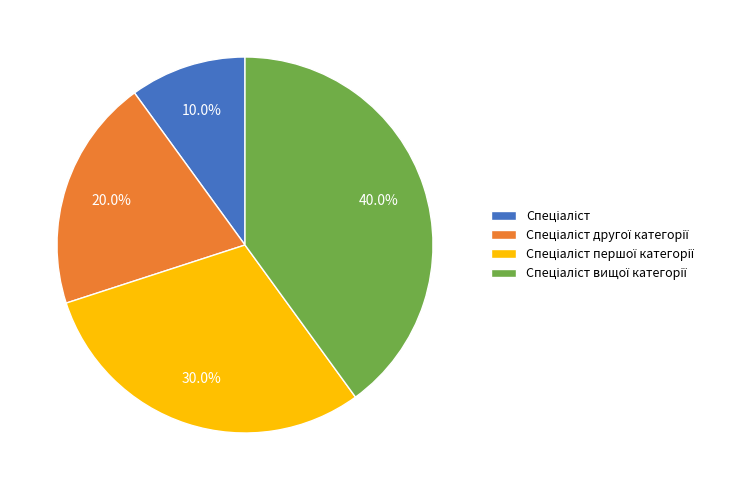

Is there a majority slice in this chart?

No